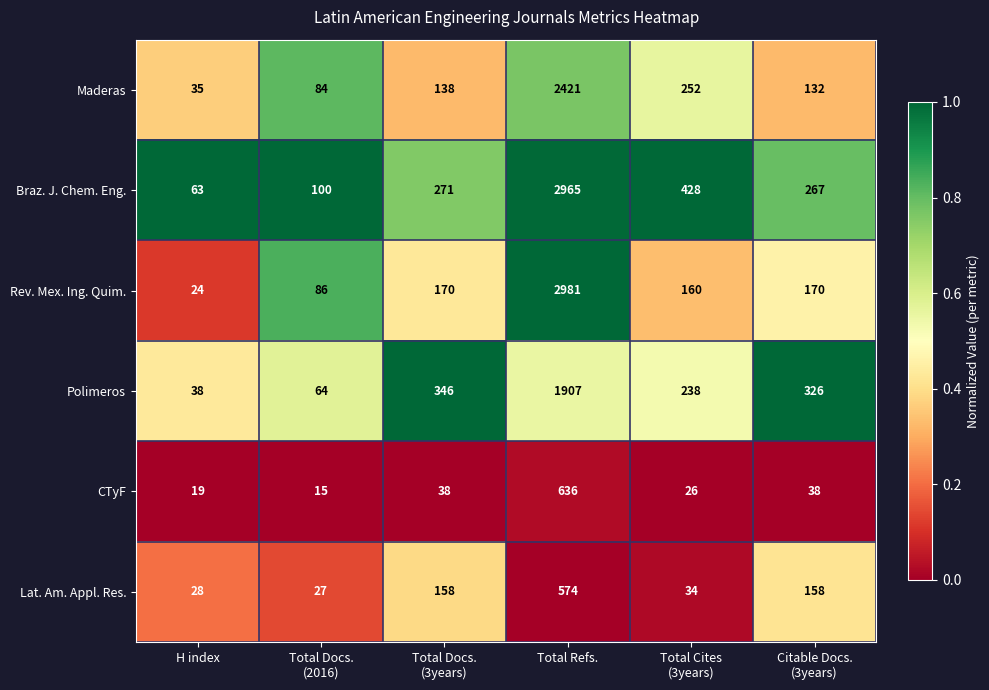

True or false: Polimeros has a value of 1327 at Total Refs..

False